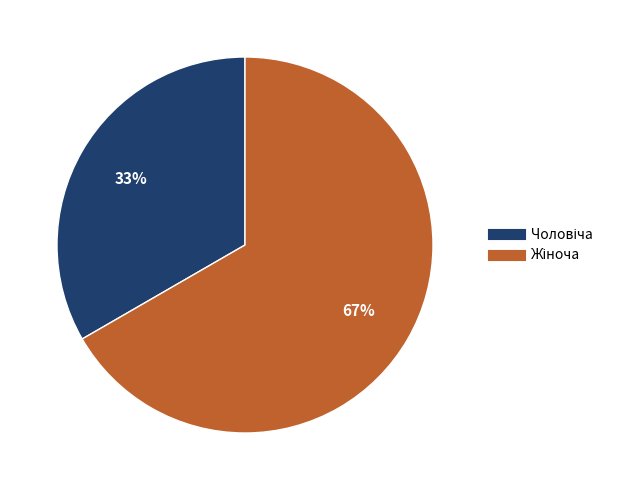

To the nearest percent, what is the average slice percentage?

50%